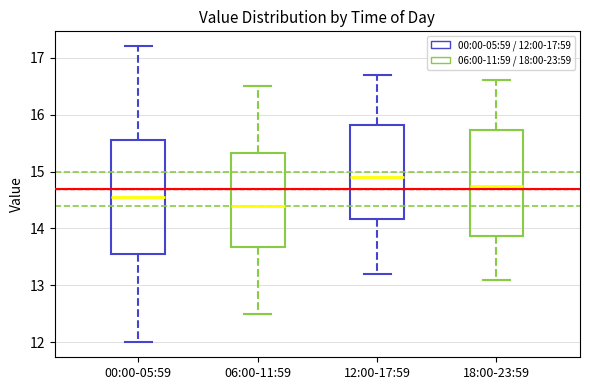

Reading left to right, transcribe this box plot: for each box, give where its median line is, the range the box spans, and where its two whiskers end, as read against the y-axis. The values are not printed on the chart, so give them approximately, as read against the axis.

00:00-05:59: median 14.6, box 13.6 to 15.6, whiskers 12.0 to 17.2
06:00-11:59: median 14.4, box 13.7 to 15.3, whiskers 12.5 to 16.5
12:00-17:59: median 14.9, box 14.2 to 15.8, whiskers 13.2 to 16.7
18:00-23:59: median 14.8, box 13.9 to 15.7, whiskers 13.1 to 16.6